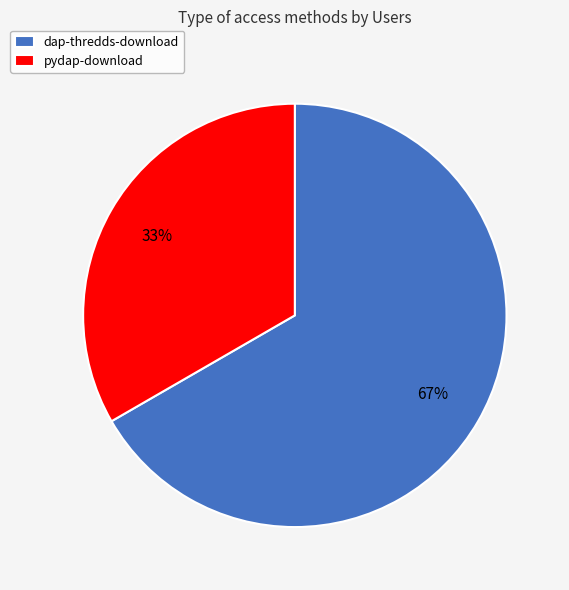

Is the sum of dap-thredds-download and pydap-download greater than half?

Yes